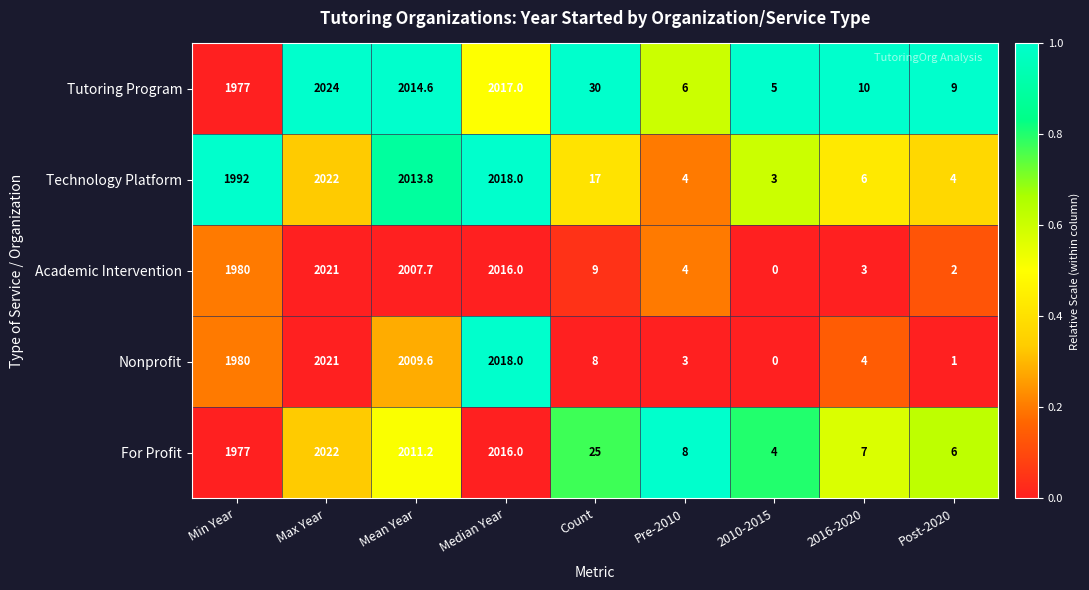

Count the number of categories in the chart.

9